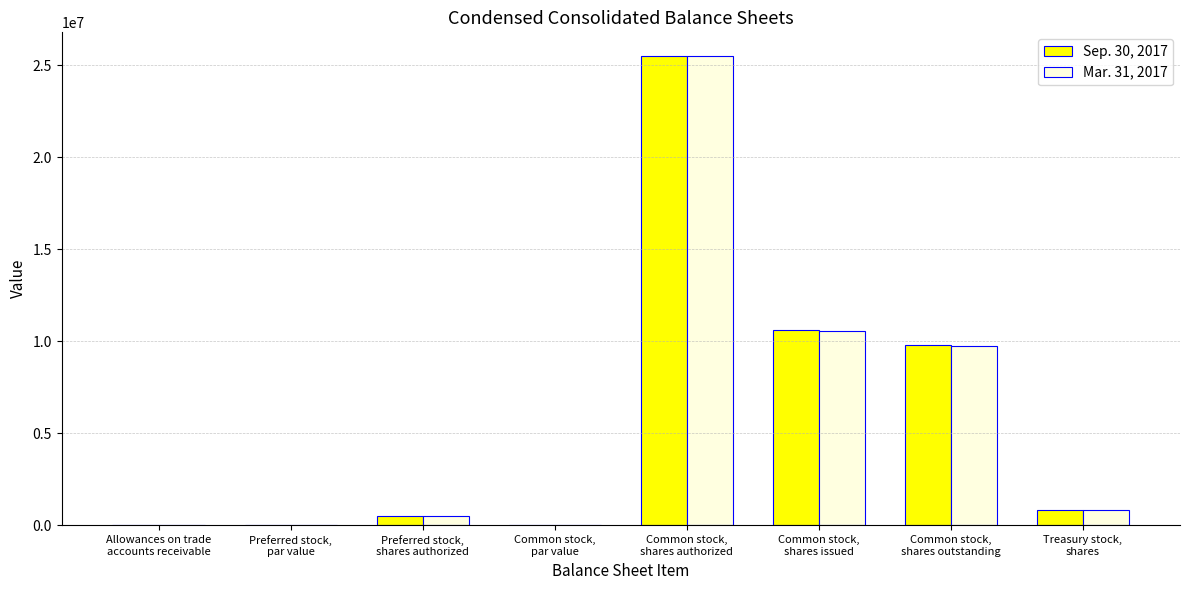

True or false: Mar. 31, 2017 has a value of 1.0 at Preferred stock,
par value.

True